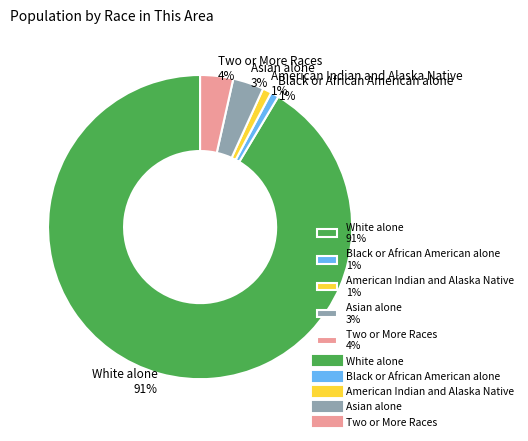

Approximately how many times larger is the value at American Indian and Alaska Native 1% compared to Asian alone 3%?

0.3